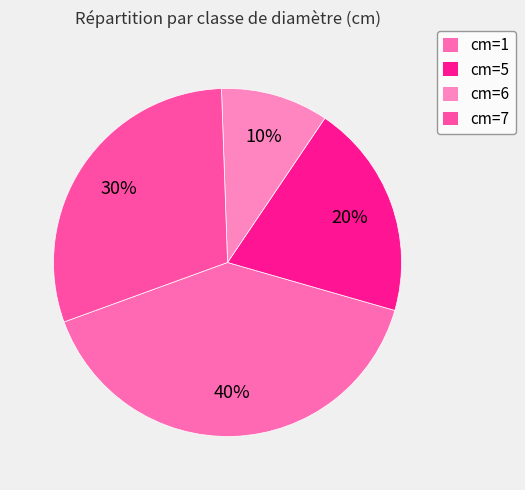

The cm=5 slice represents 14% of the pie. True or false?

False